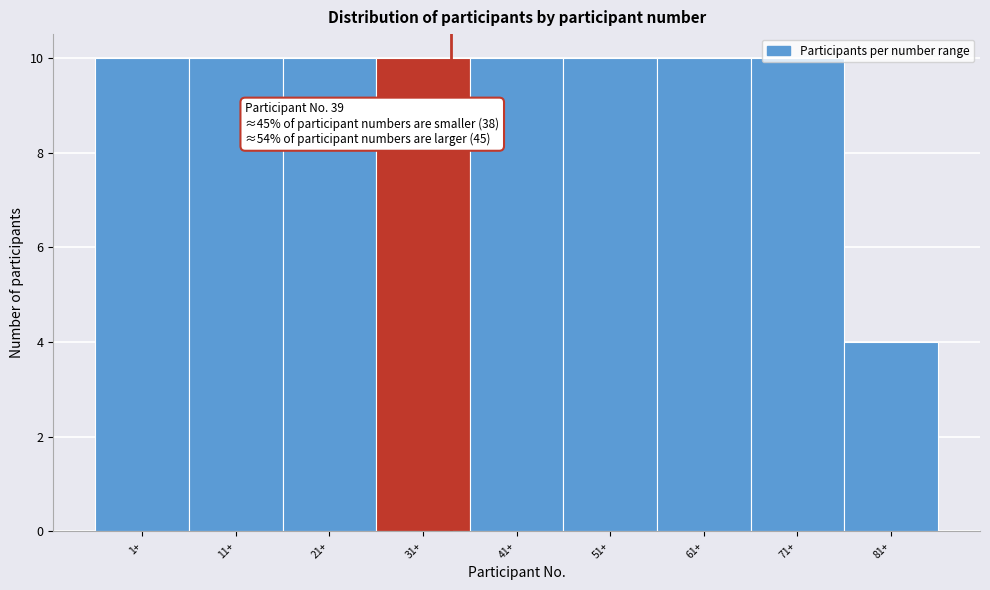

Approximately how many times larger is the value at 71+ compared to 31+?

1.0